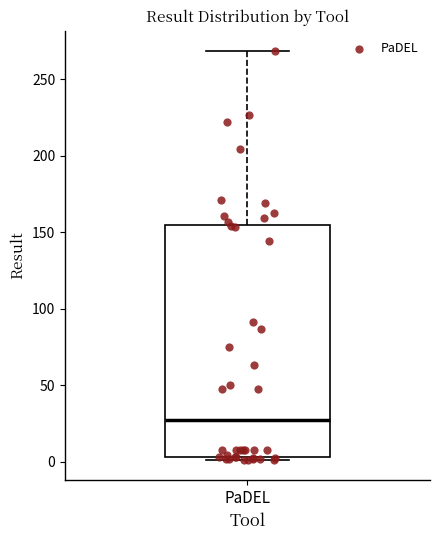

Where does the median line of the box for PaDEL sit on the y-axis? The values are not printed on the chart, so give them approximately, as read against the axis.

30